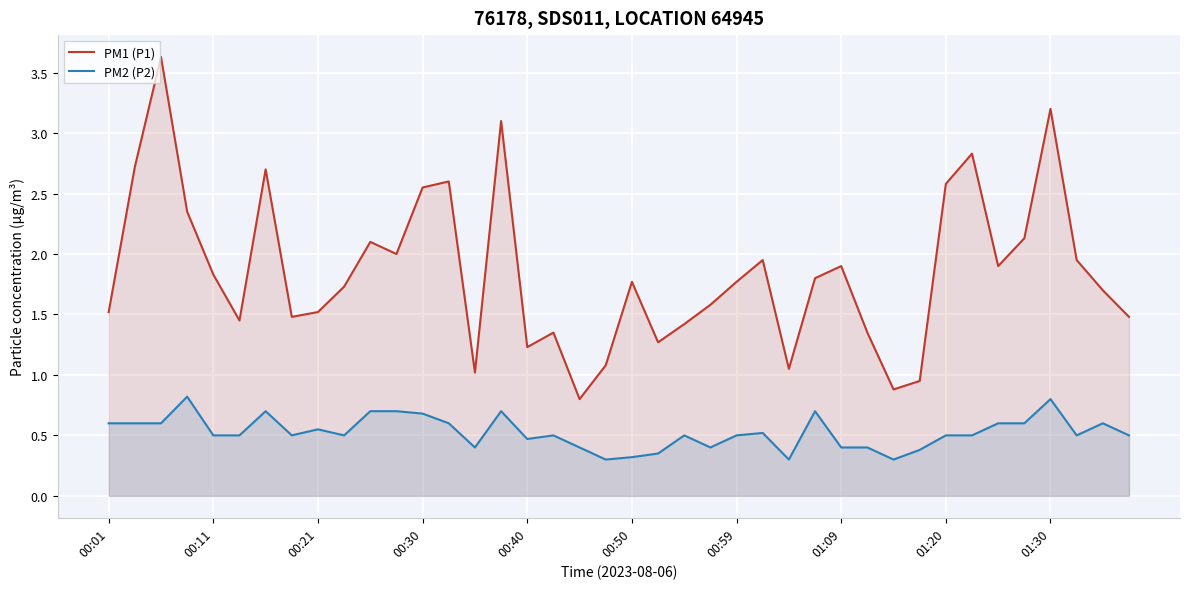

True or false: PM1 (P1) has more than 0 points higher than both neighbors.

True